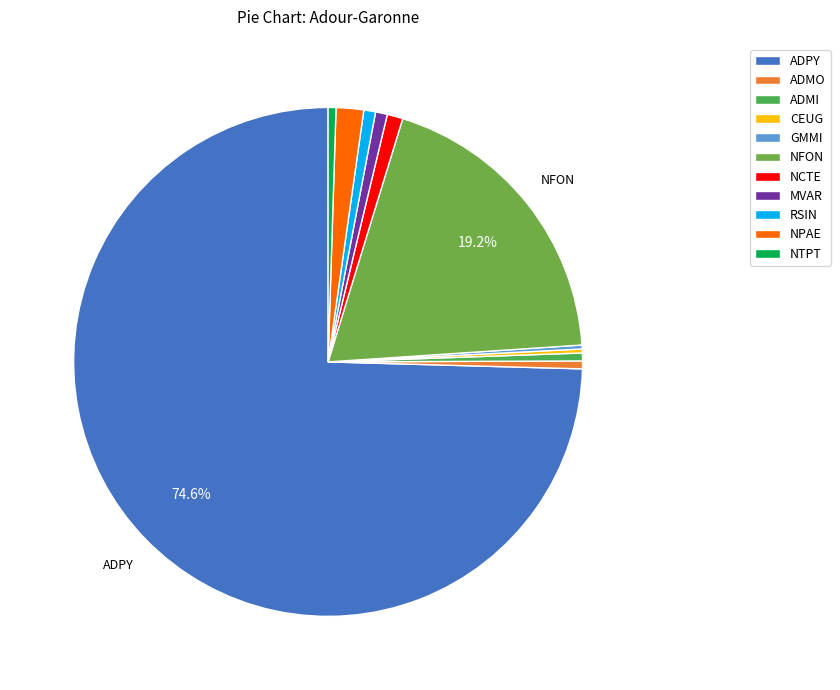

Is the sum of ADMI and GMMI greater than half?

No